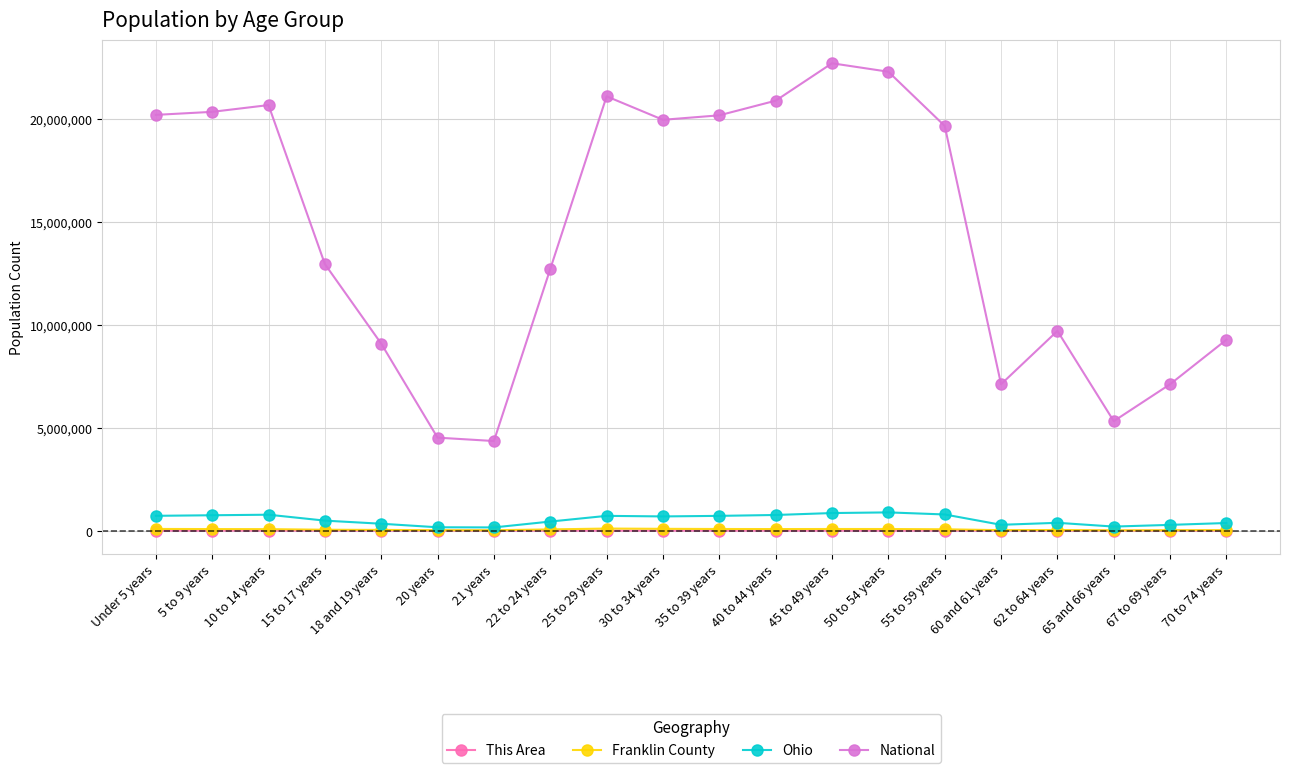

True or false: Ohio has more than 1 points higher than both neighbors.

True